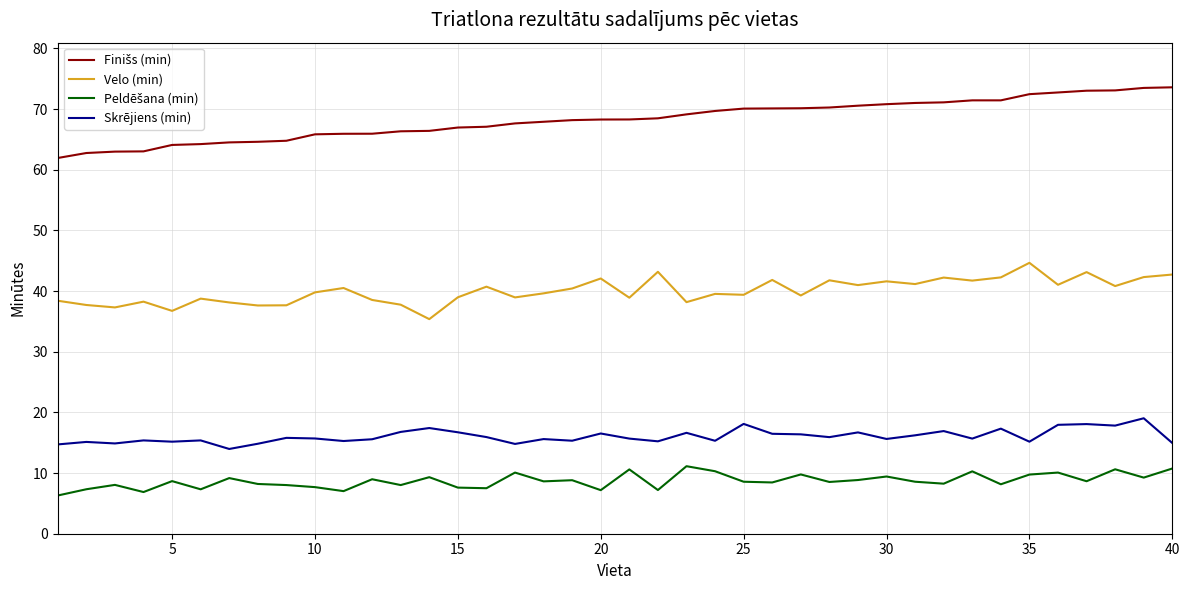

Is it true that Skrējiens (min) equals 5.7 at 40?

False